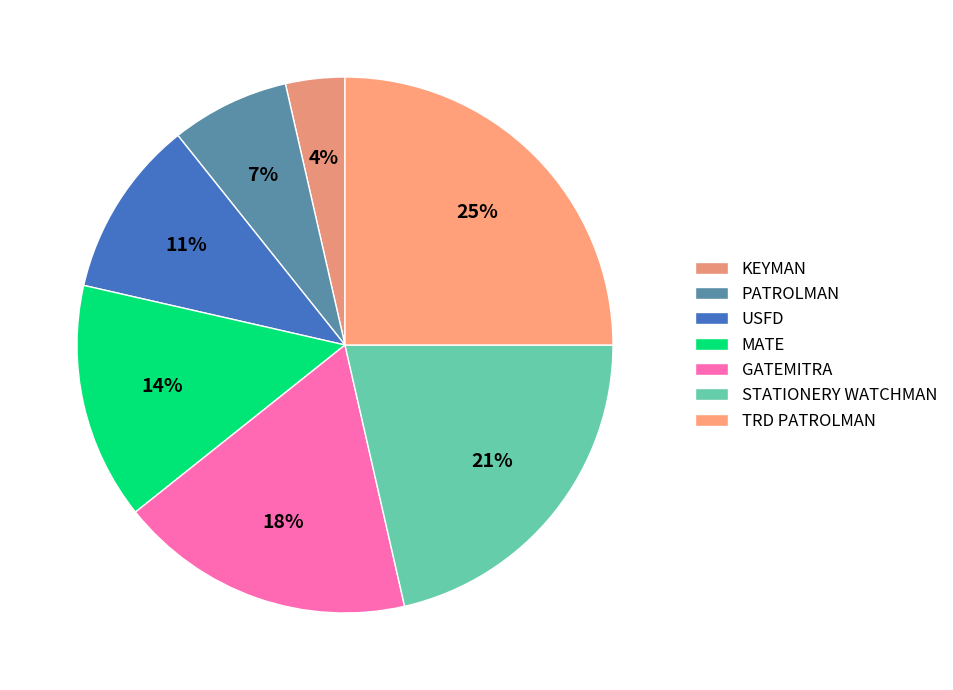

True or false: KEYMAN accounts for 14% of the total.

False